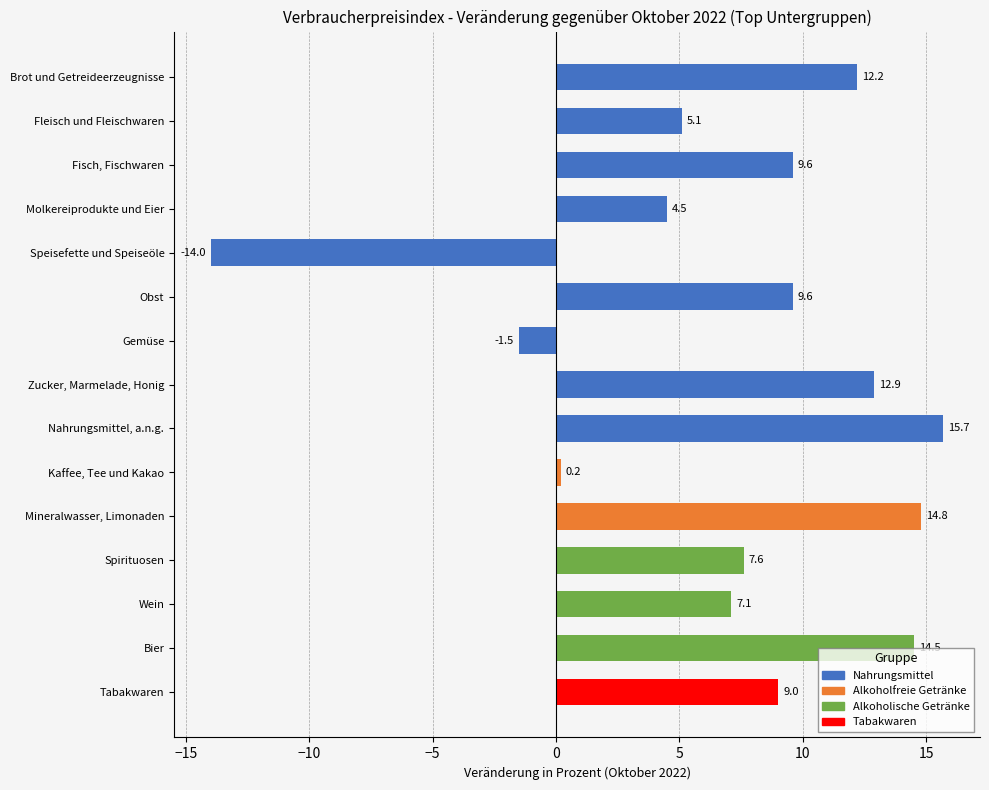

What is the sum of all values?

107.3